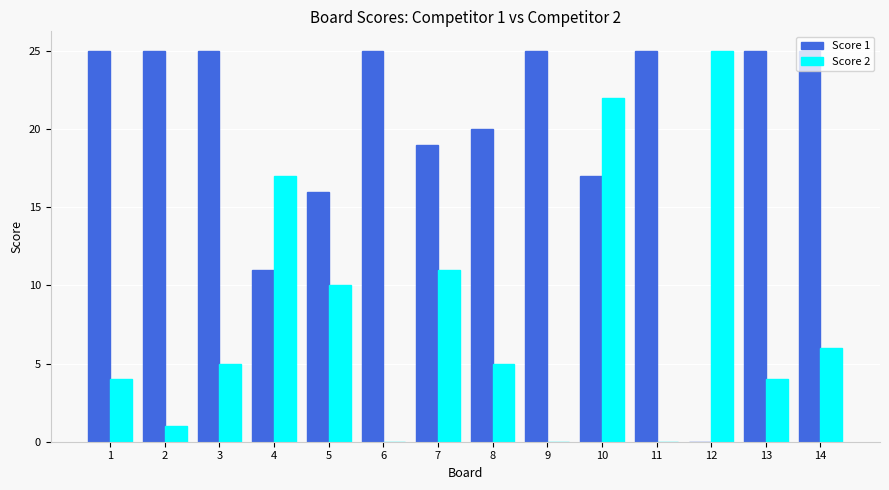

Reading left to right, what are all the values shown in this chart?

Score 1: 25	25	25	11	16	25	19	20	25	17	25	0	25	25
Score 2: 4	1	5	17	10	0	11	5	0	22	0	25	4	6